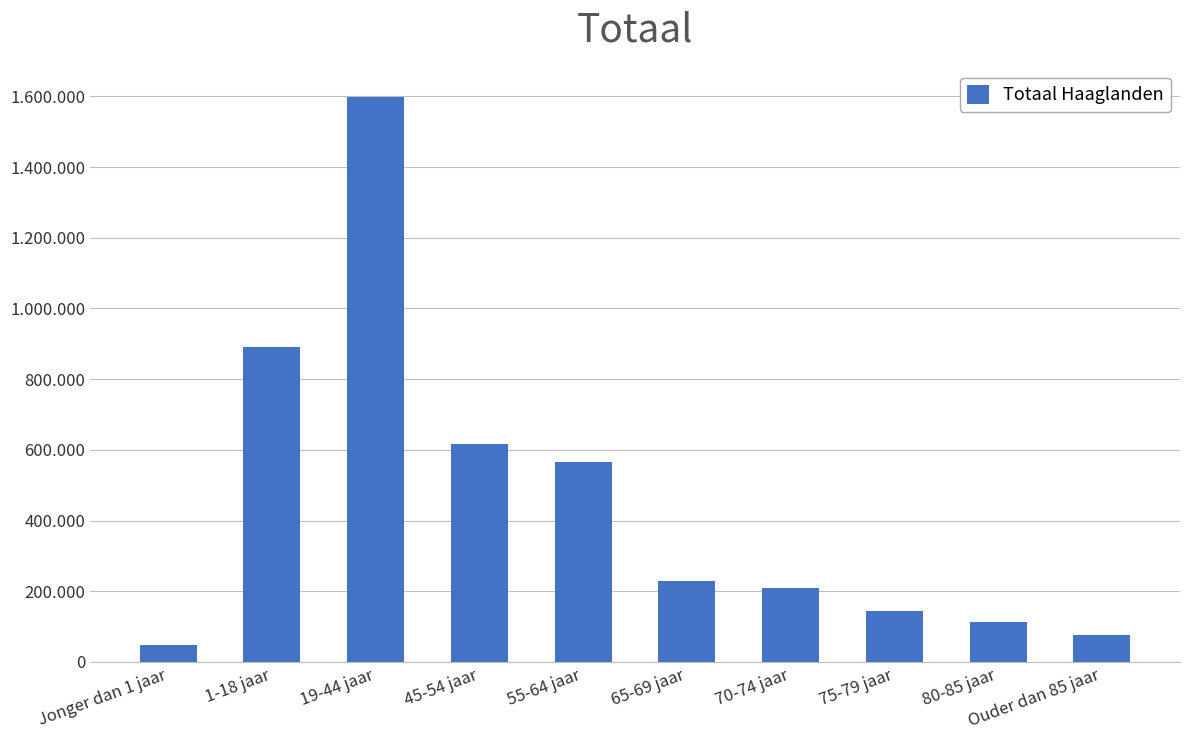

Is it true that the value at 19-44 jaar is 2350585?

False